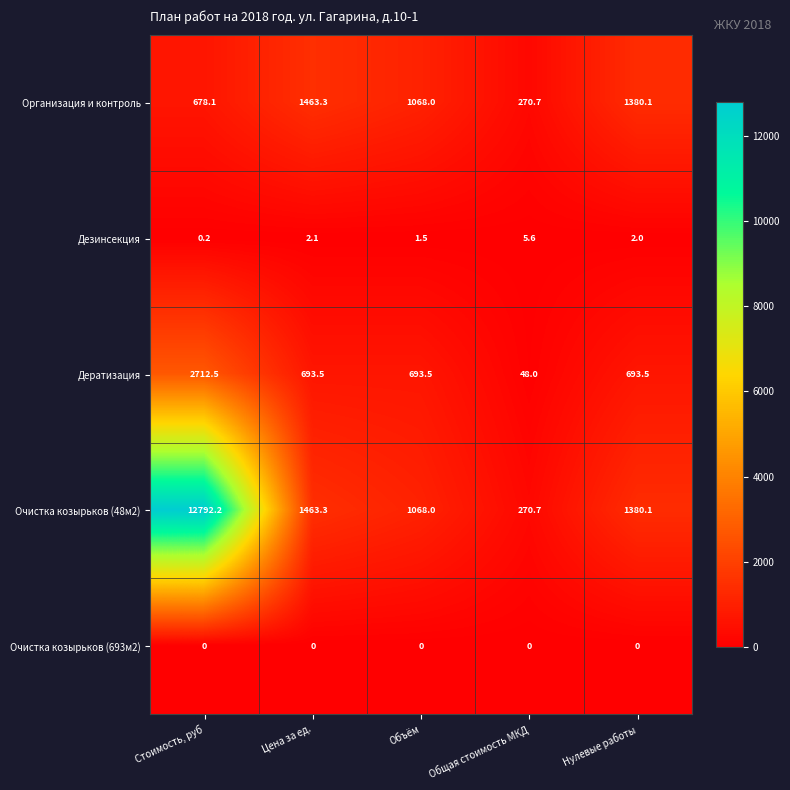

Rank the series at Стоимость, руб from lowest to highest value.

Очистка козырьков (693м2), Дезинсекция, Организация и контроль, Дератизация, Очистка козырьков (48м2)